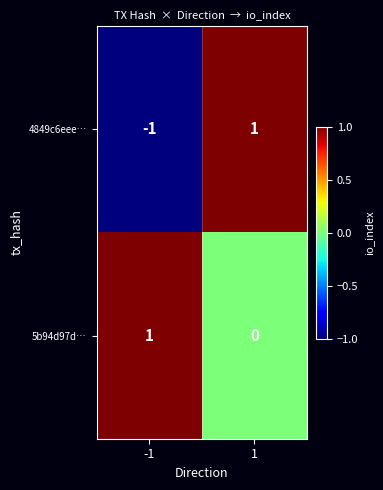

What is the difference between the highest and lowest values at -1?

2